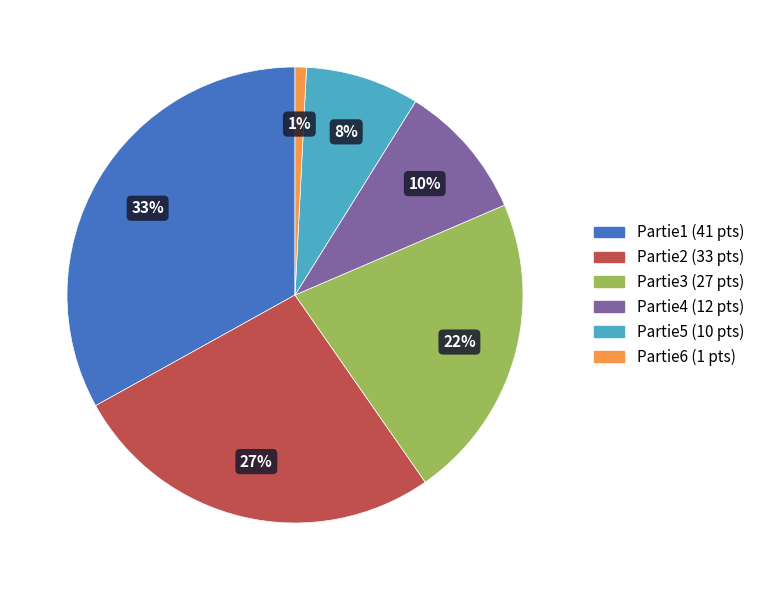

To the nearest percent, what percentage of the pie is Partie5?

8%